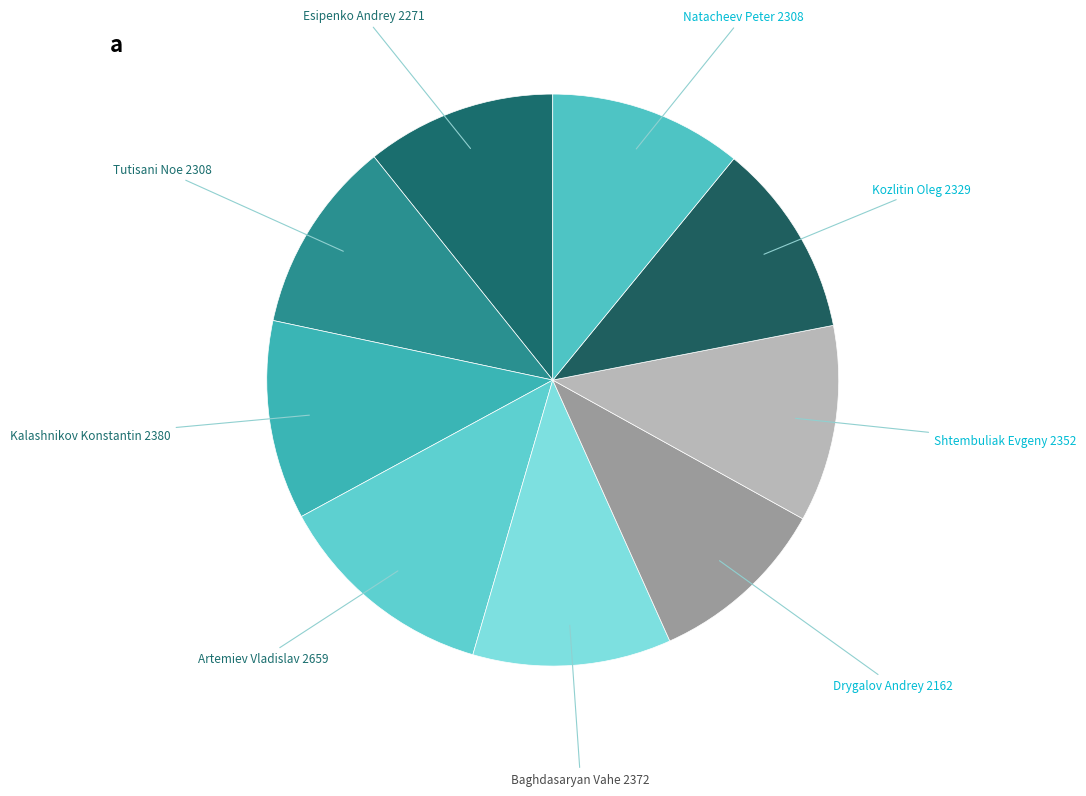

Is the sum of Kalashnikov Konstantin and Shtembuliak Evgeny greater than half?

No